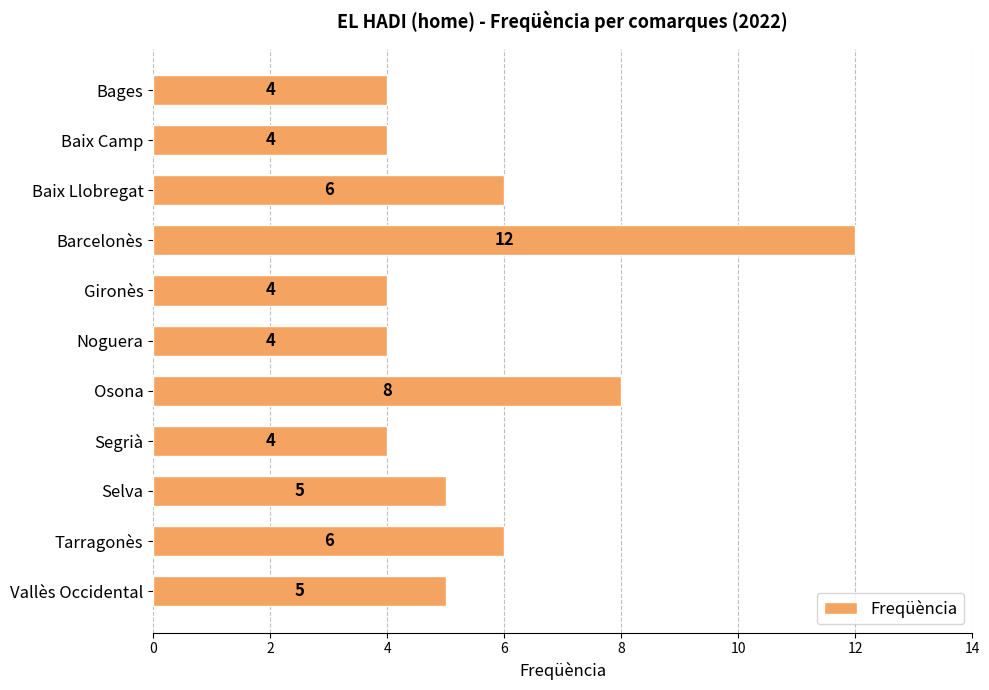

Is it true that the value at Osona is 4?

False